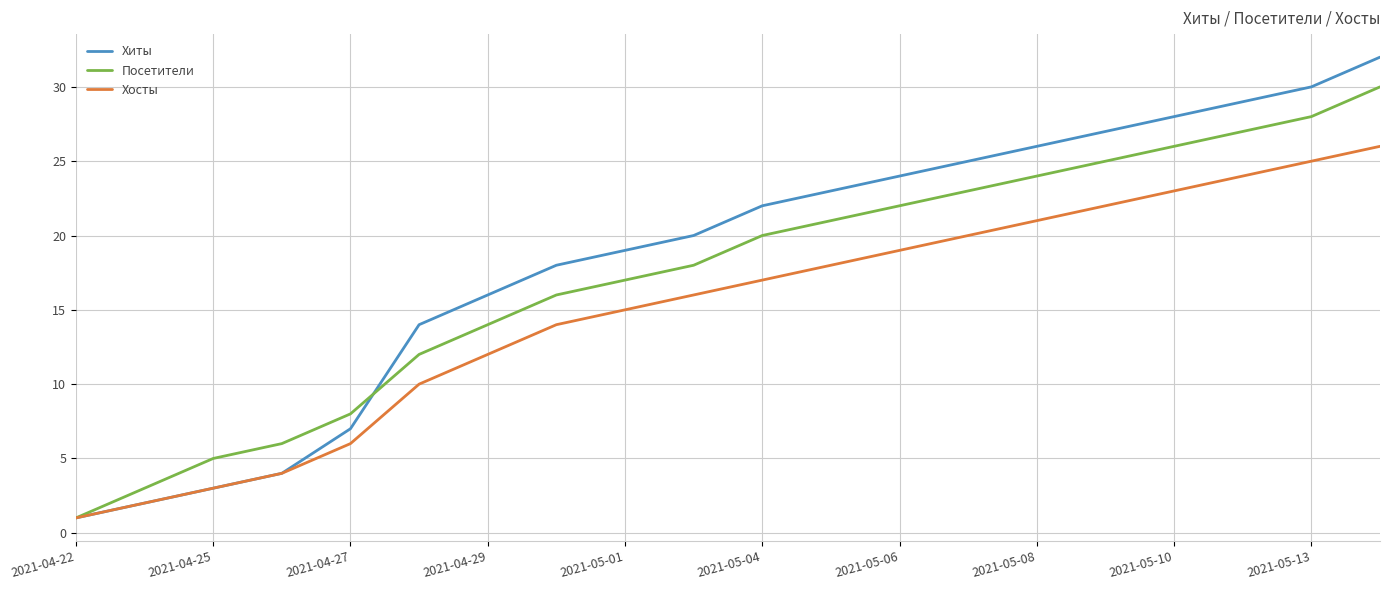

Is this an area chart (filled region under the line)?

No